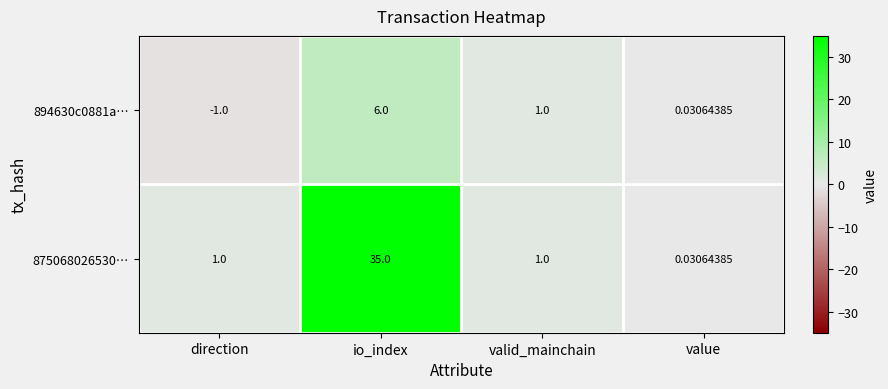

List the series in order of their peak value, lowest first.

894630c0881a…, 875068026530…